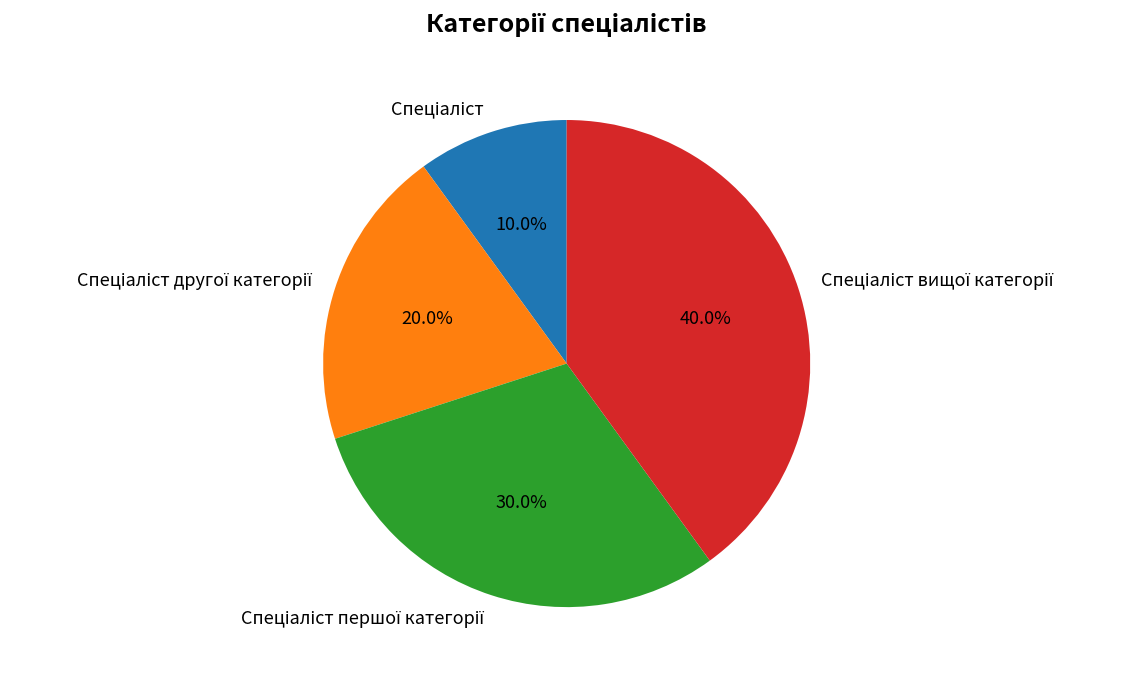

Is there a majority slice in this chart?

No